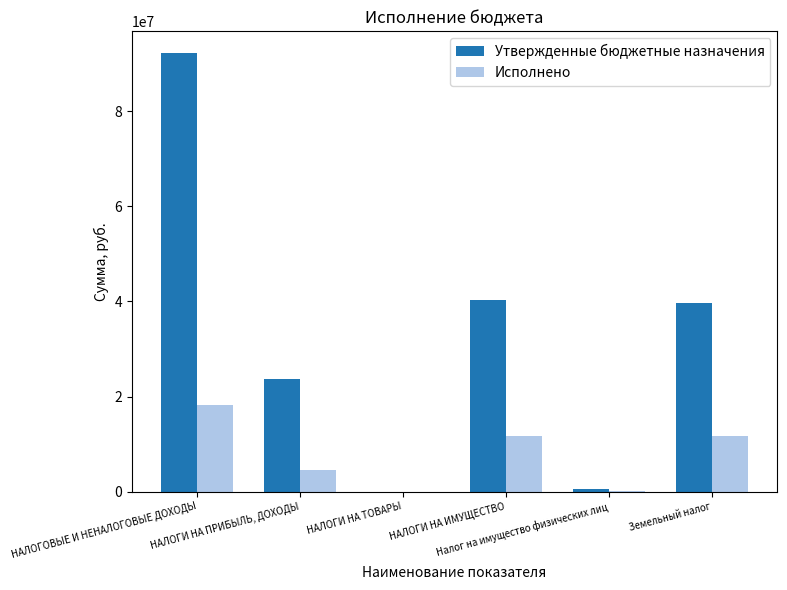

Which series has the largest total across all categories?

Утвержденные бюджетные назначения